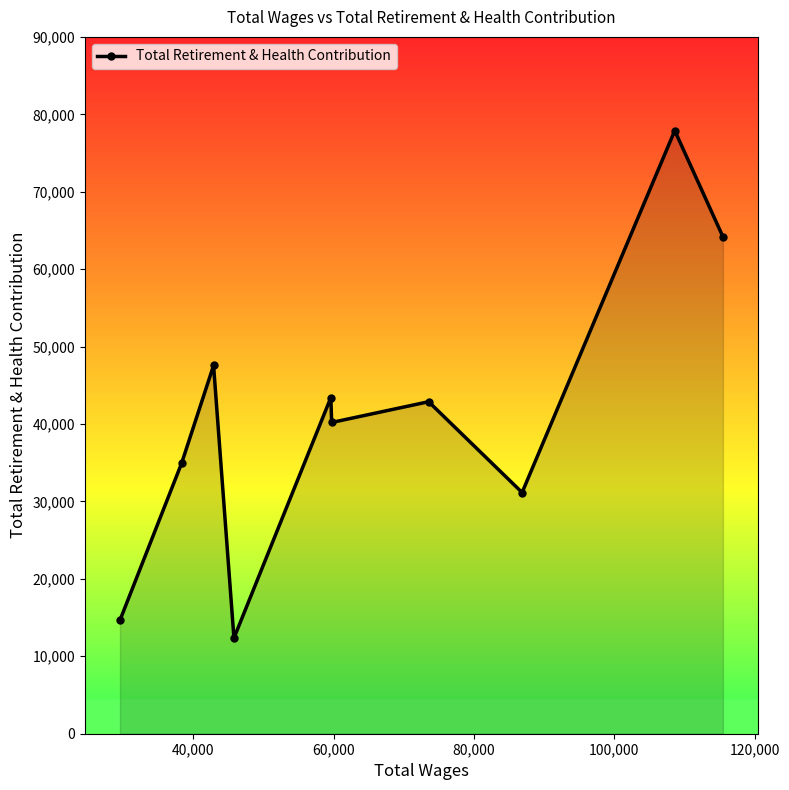

What is the value of the 3rd point from the left?

47562